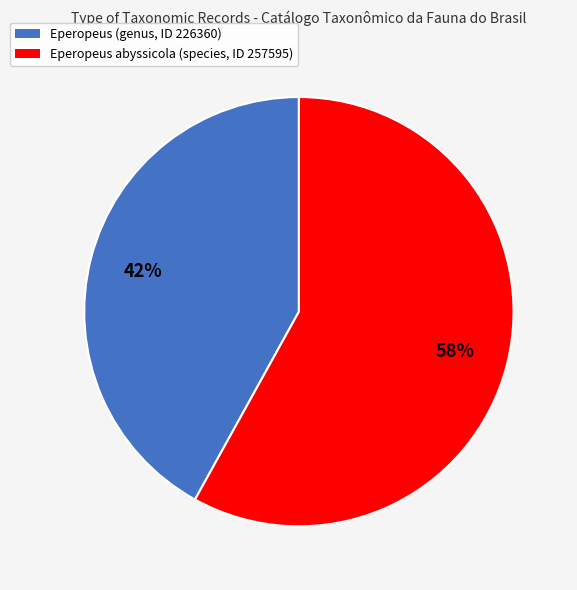

Combined, do Eperopeus abyssicola (species, ID 257595) and Eperopeus (genus, ID 226360) account for over 50%?

Yes